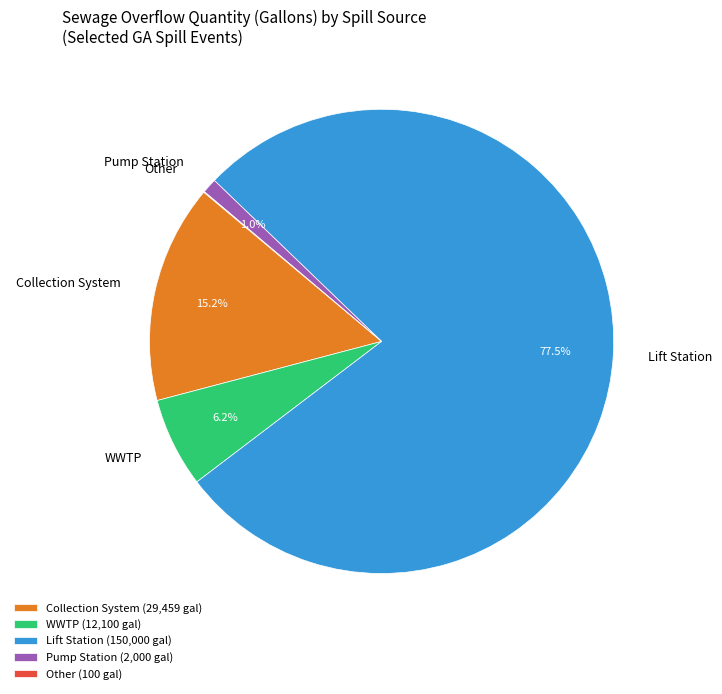

What percentage is NOT represented by Pump Station?

99.0%